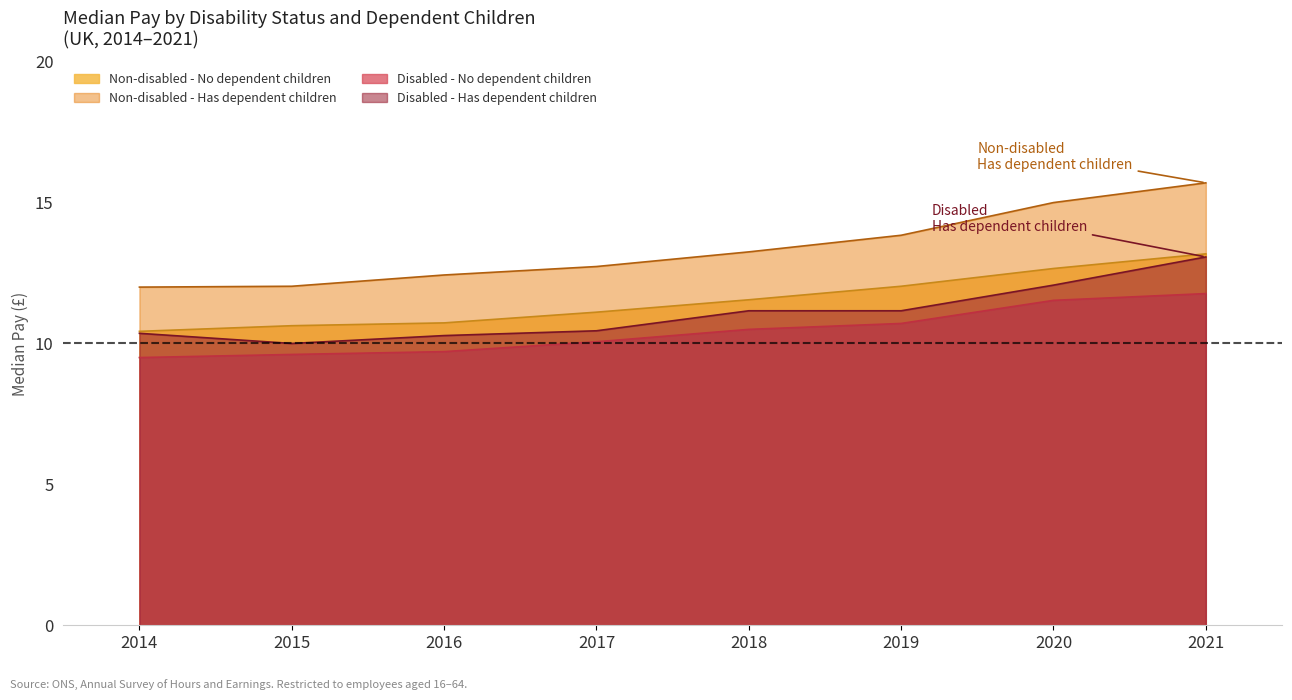

Rank the series by their maximum value, from lowest to highest.

Disabled - No dependent children, Disabled - Has dependent children, Non-disabled - No dependent children, Non-disabled - Has dependent children